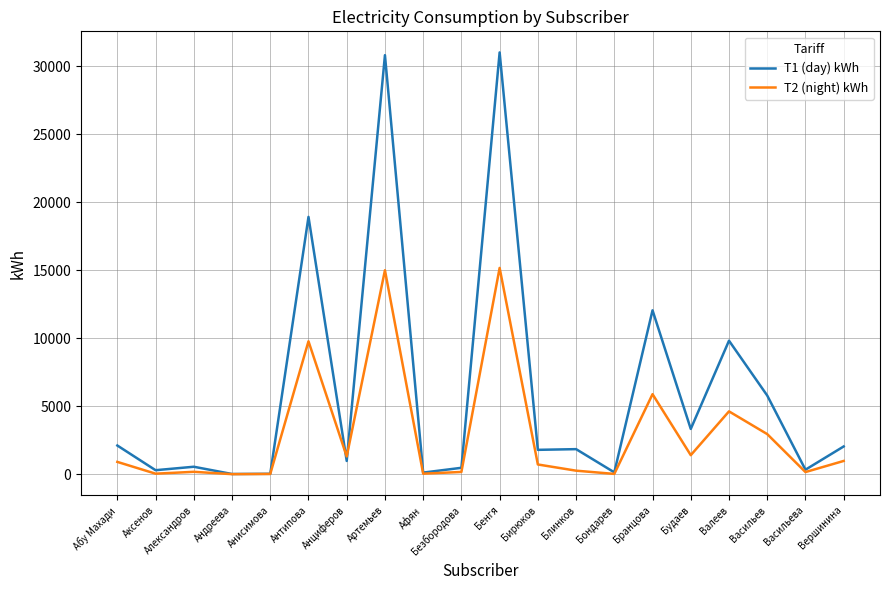

Rank the series by their maximum value, from highest to lowest.

T1 (day) kWh, T2 (night) kWh